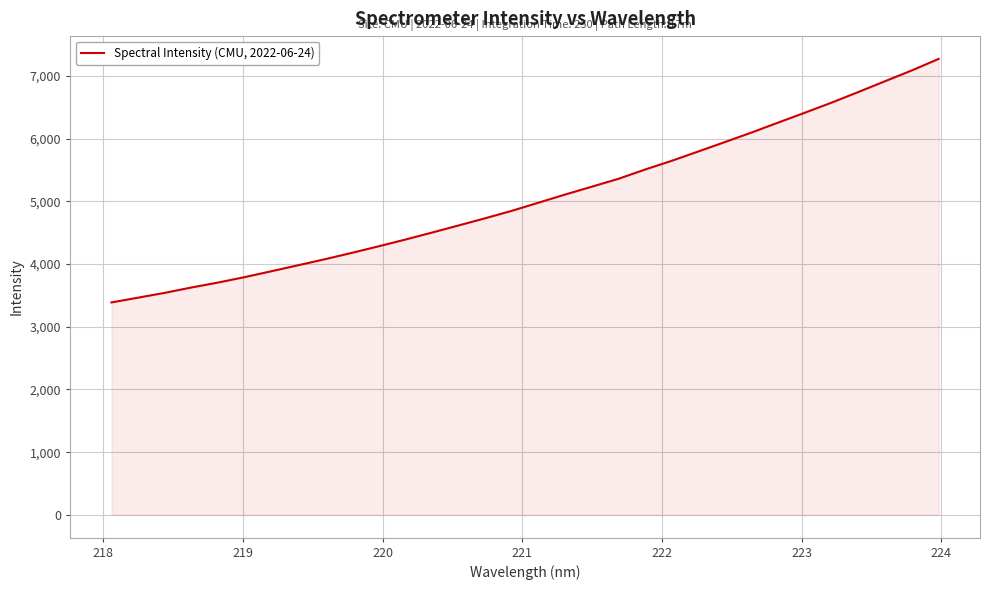

What is the maximum value shown in the chart?

7272.8